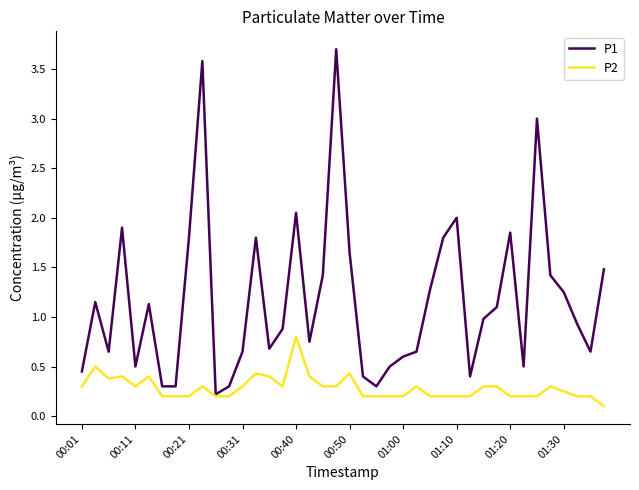

Which series has the largest range (max minus min)?

P1